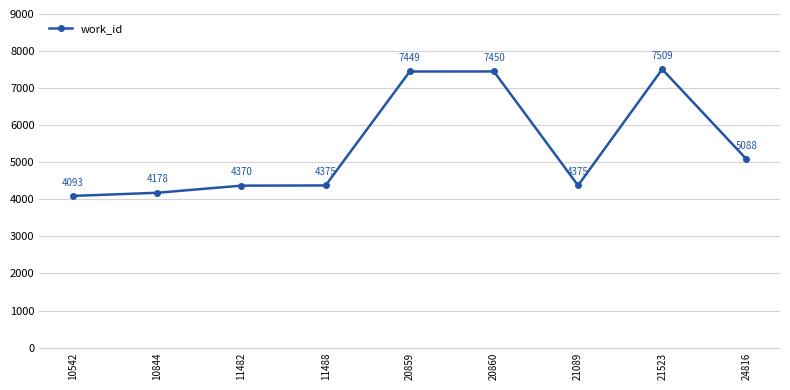

Between 10844 and 20860, which is larger?

20860